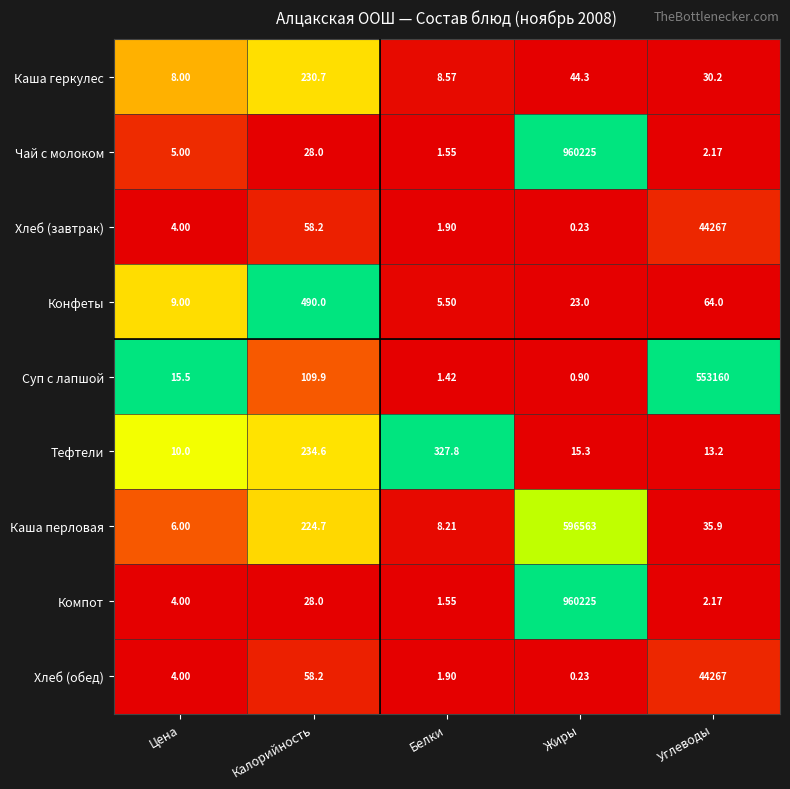

What is the total value across all series at Жиры?

2517097.0